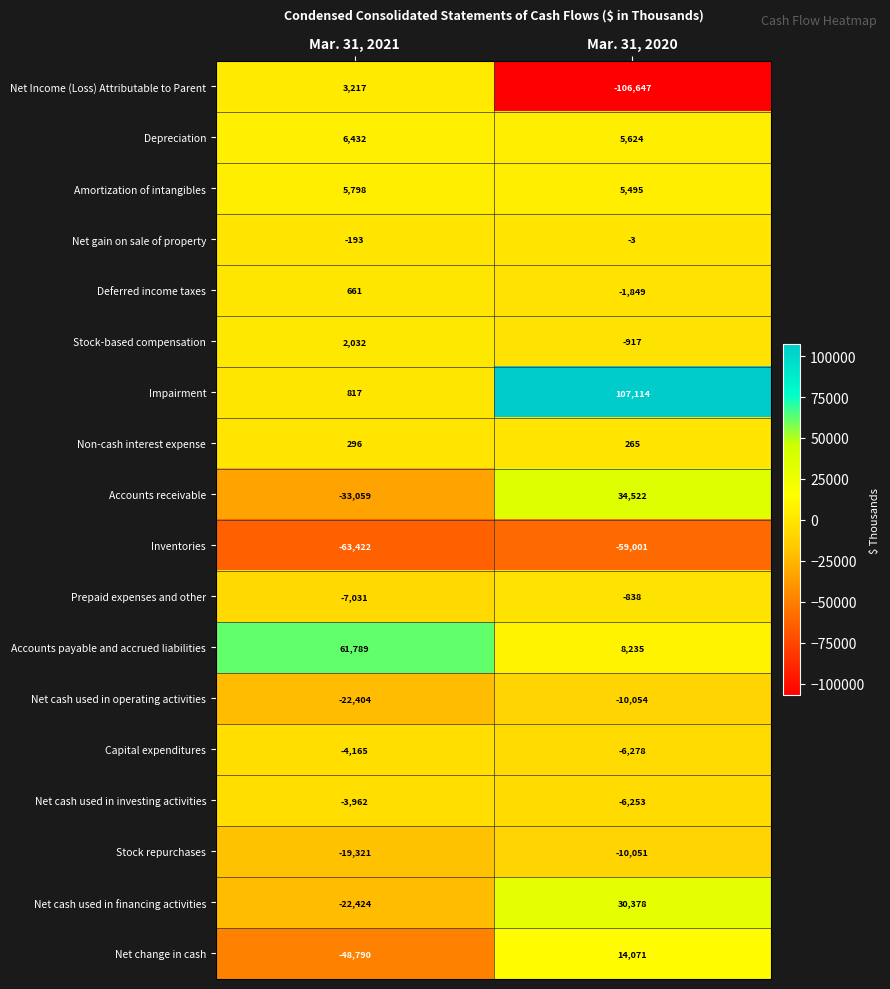

Which series changed the most between Mar. 31, 2021 and Mar. 31, 2020?

Net Income (Loss) Attributable to Parent